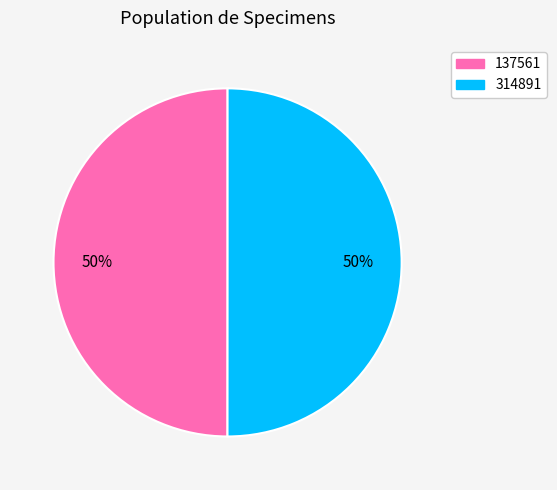

What percentage is the 137561 slice, to the nearest percent?

50%